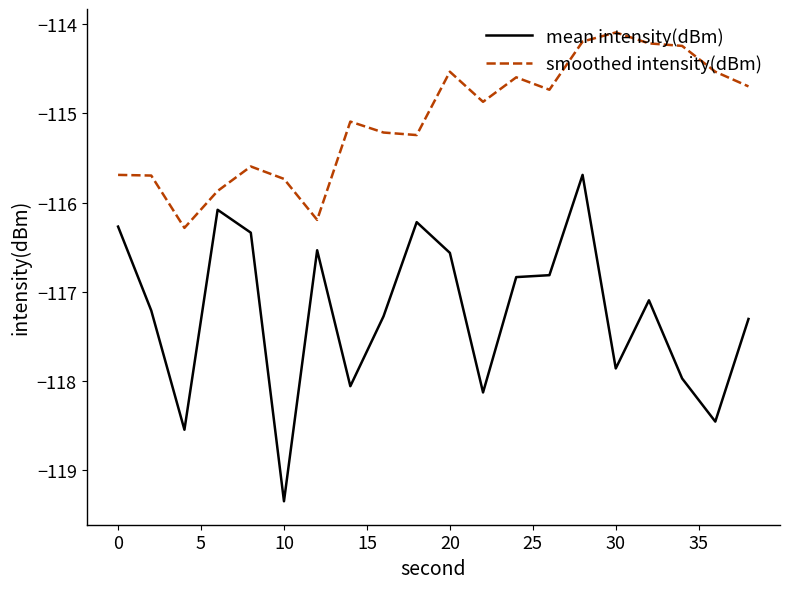

Which series has the largest total across all categories?

smoothed intensity(dBm)